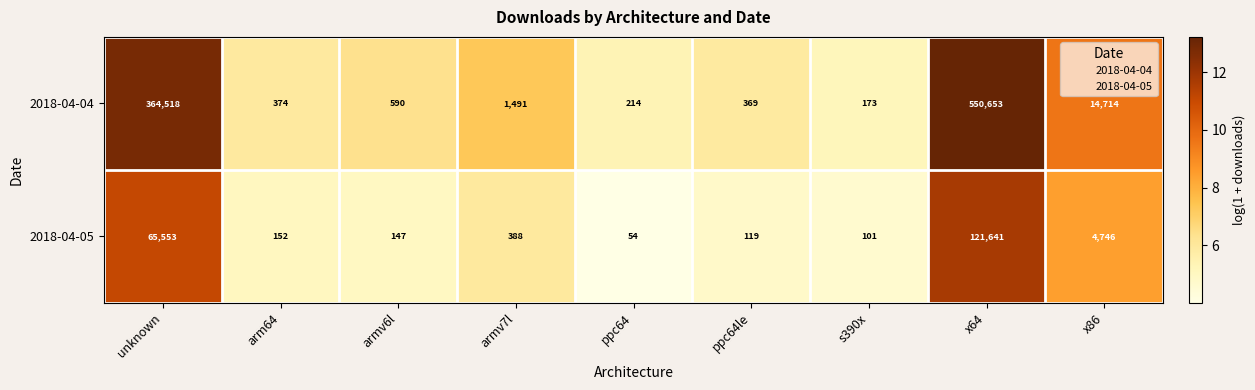

Read the 2018-04-05 value at unknown, to the nearest 50.

65550